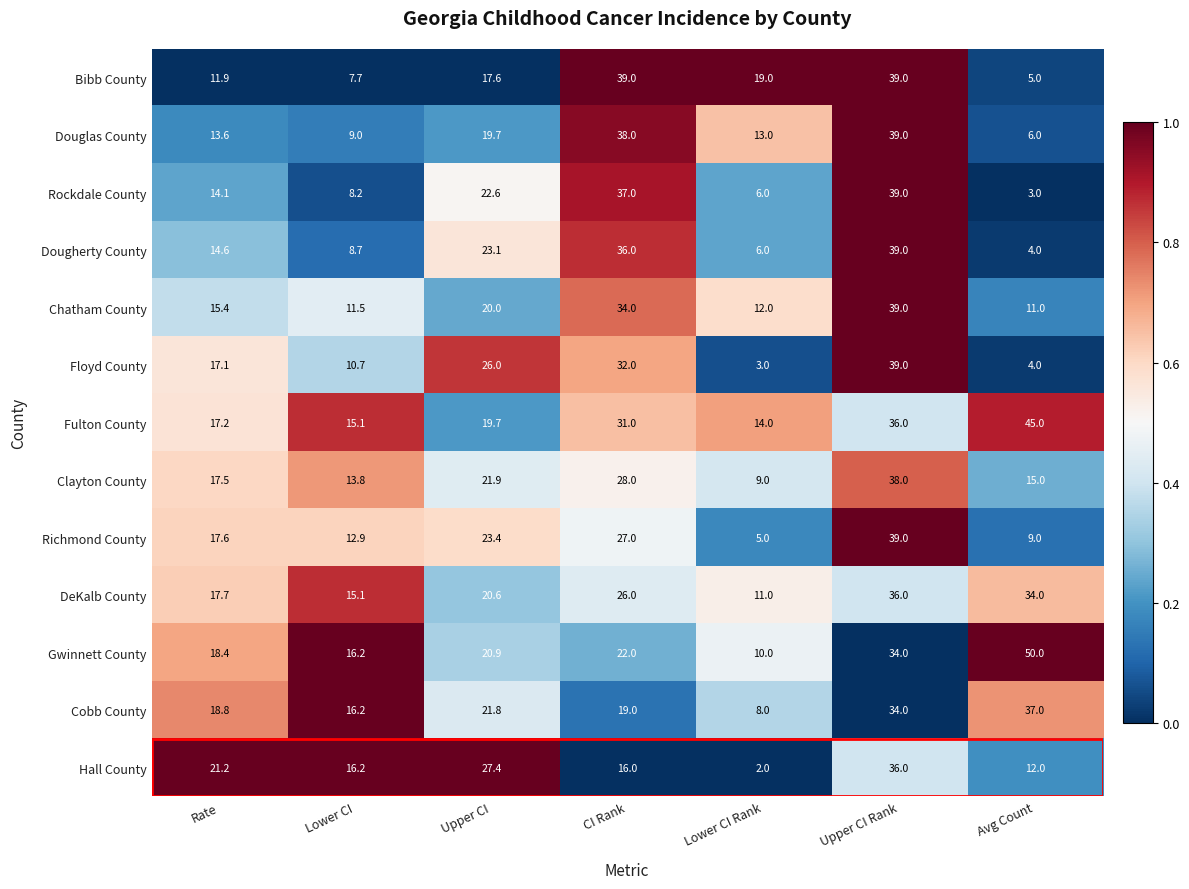

The value of Richmond County at Lower CI Rank is 2.4. True or false?

False